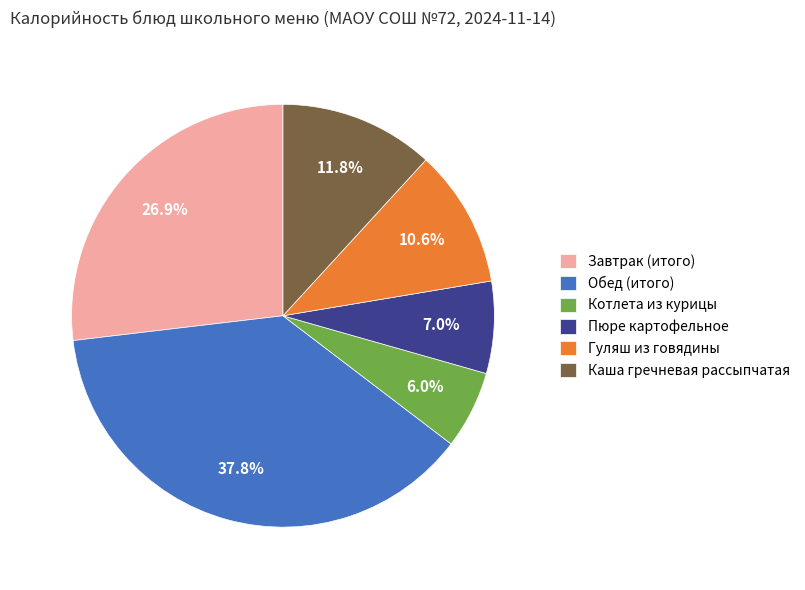

What percentage is the Гуляш из говядины slice, to the nearest percent?

11%